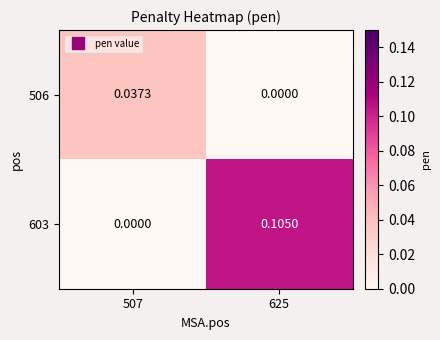

Reading left to right, list all the values displayed in this chart.

506: 507=0.0	625=0.0
603: 507=0.0	625=0.1